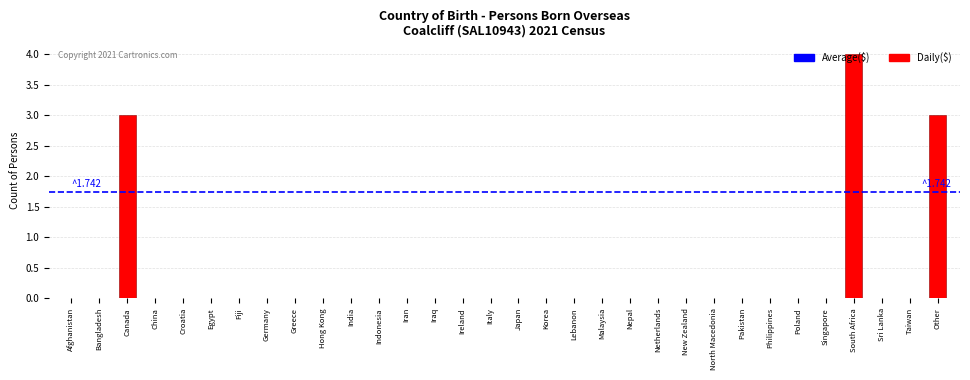

What is the greatest value displayed?

4